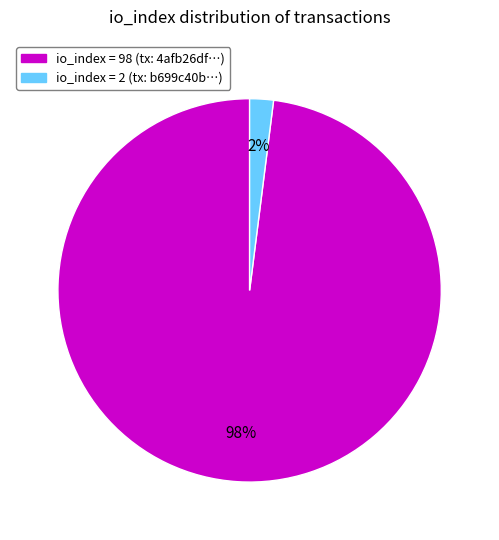

Is there a majority slice in this chart?

Yes